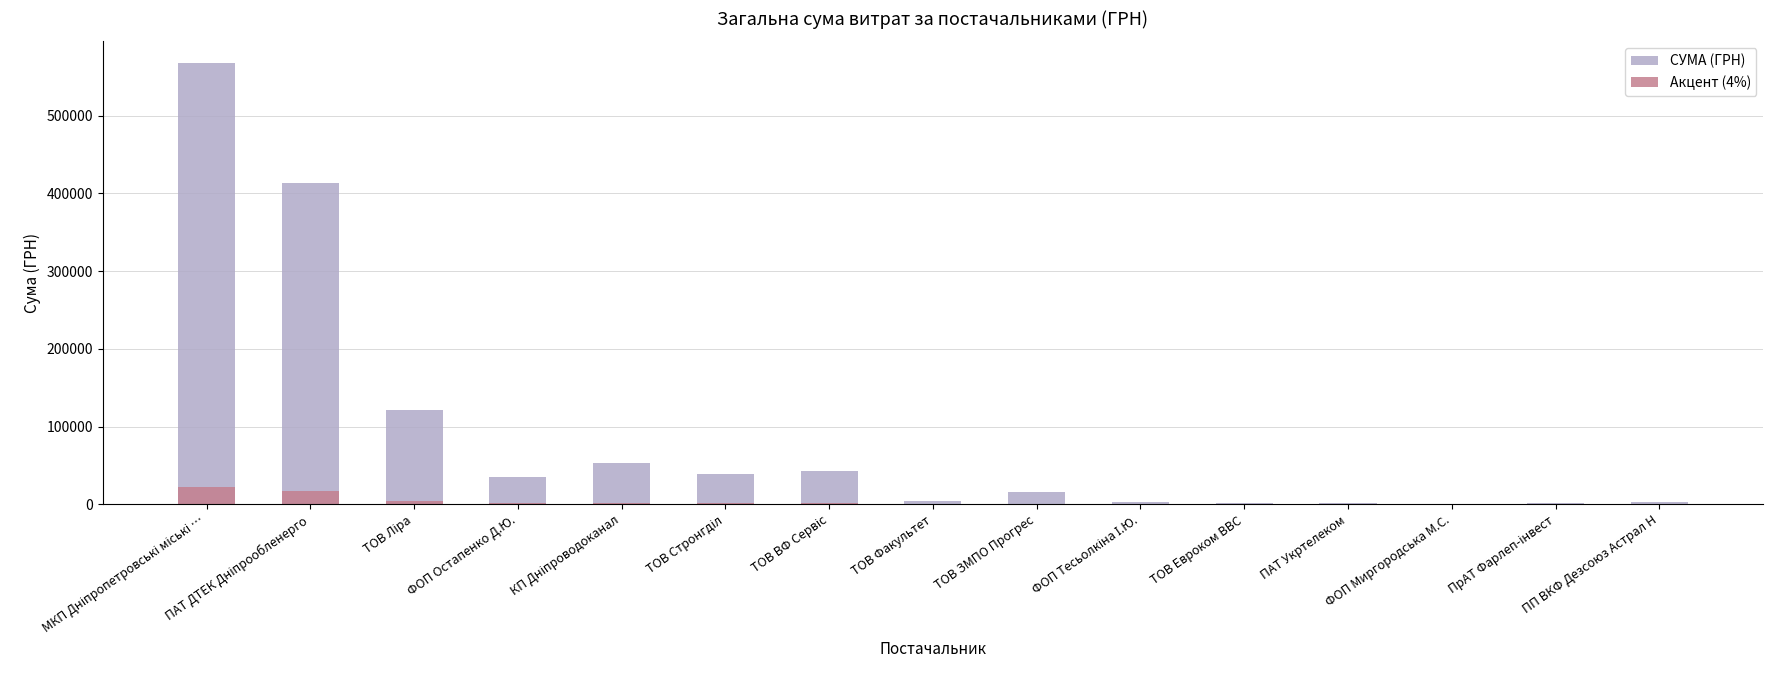

How many bars are there in total?

30